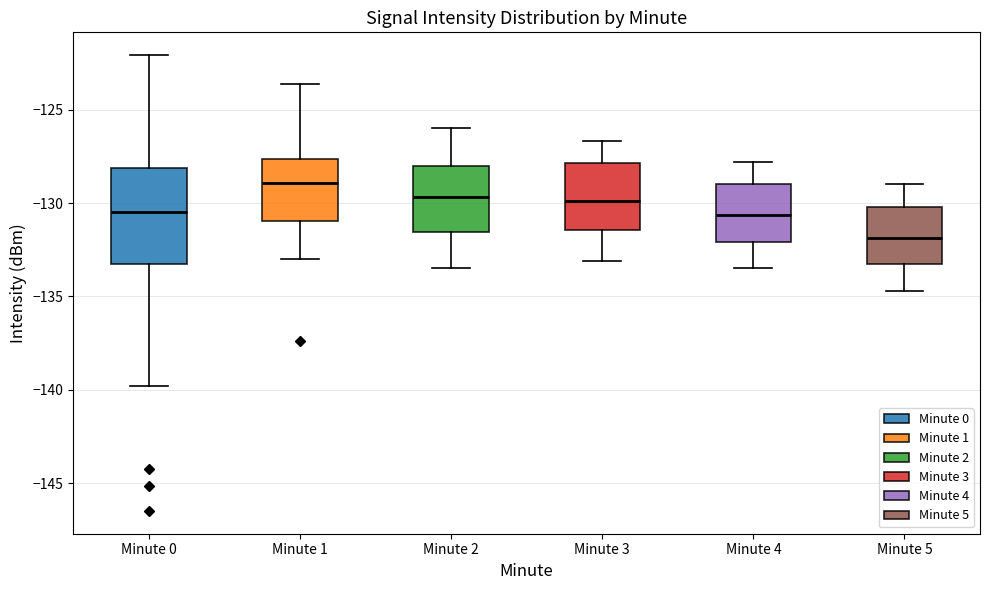

Where is the upper edge of the box for Minute 4 on the y-axis? The values are not printed on the chart, so give them approximately, as read against the axis.

-129.0